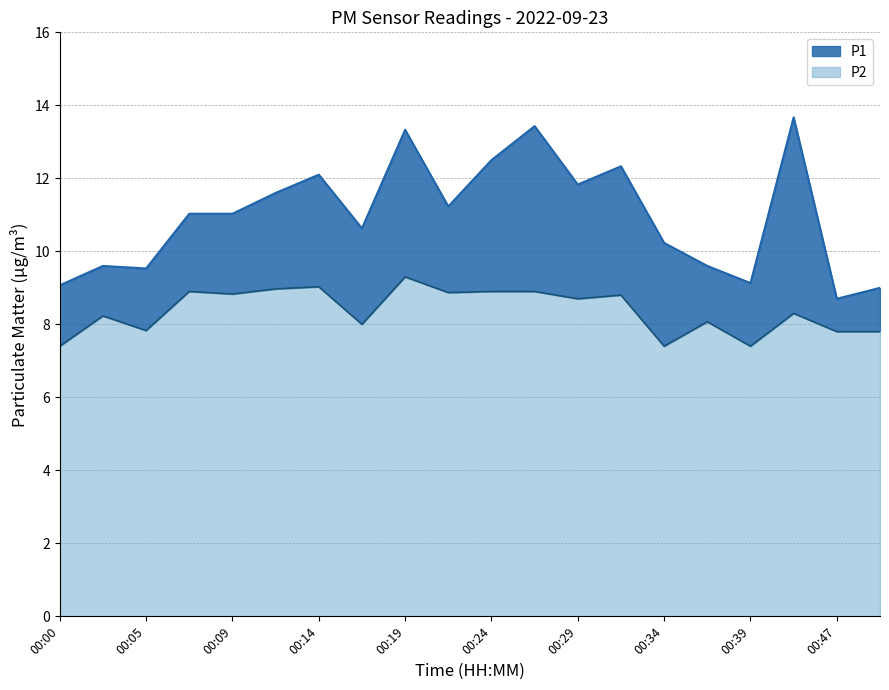

In P1, how many points are higher than both neighbors (excluding endpoints)?

6